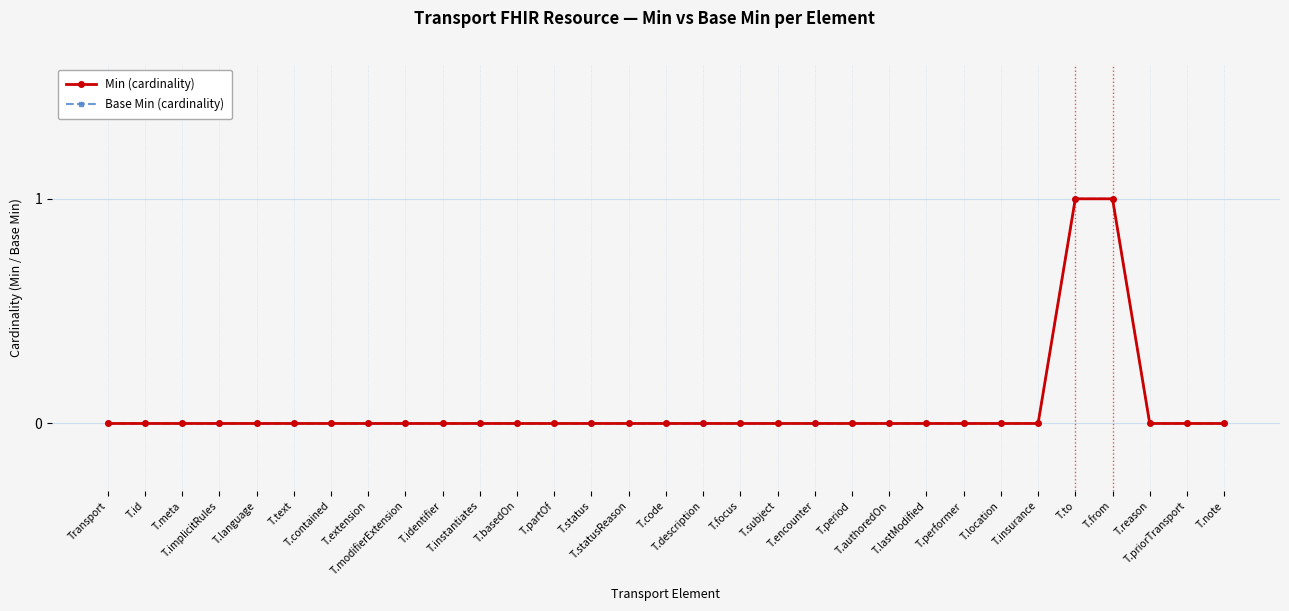

List the series in order of their peak value, lowest first.

Min (cardinality), Base Min (cardinality)